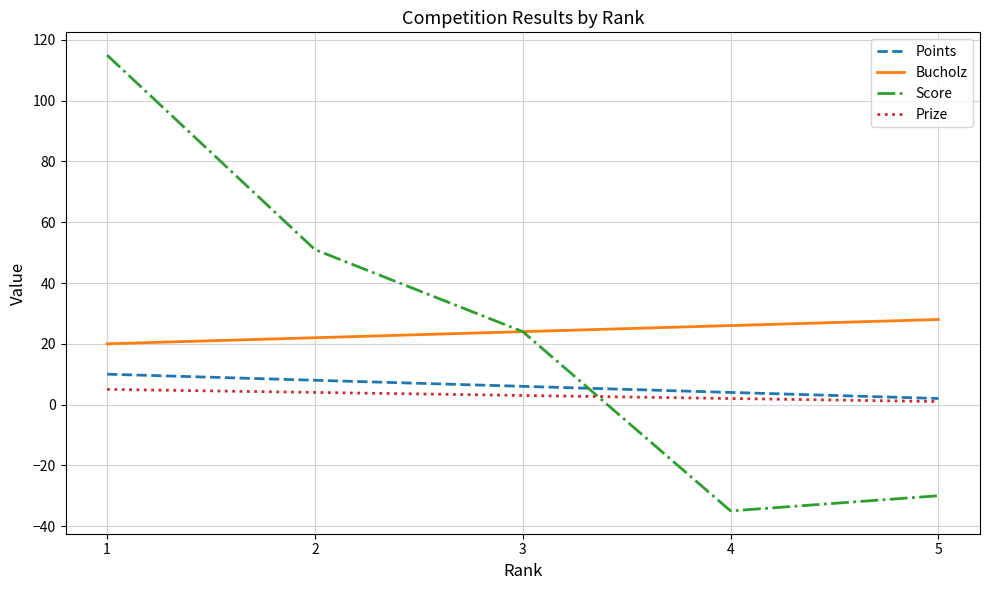

Reading left to right, extract all data points from this chart.

Points: 10	8	6	4	2
Bucholz: 20	22	24	26	28
Score: 115	51	24	-35	-30
Prize: 5	4	3	2	1